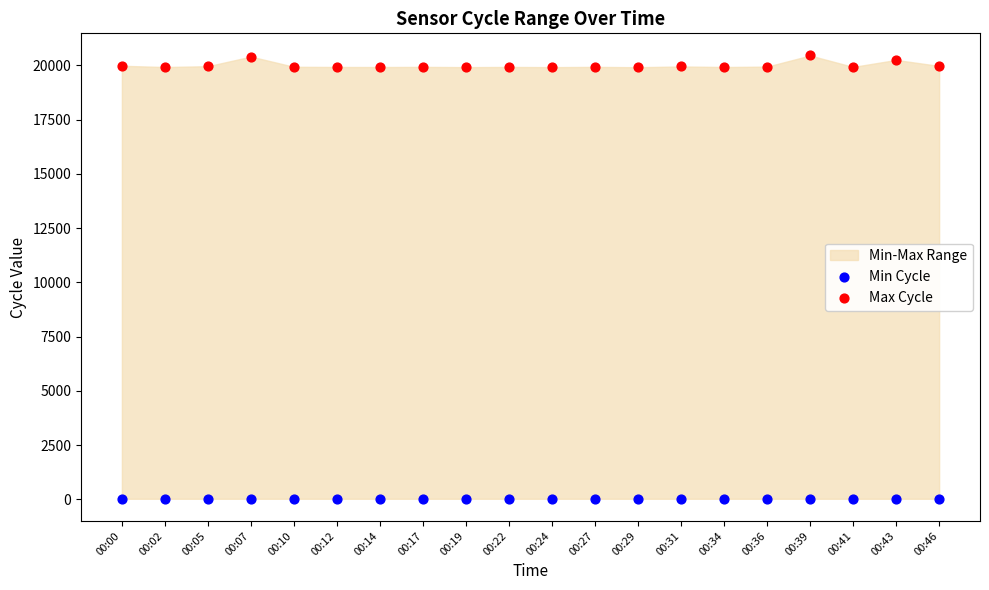

Which series reaches the minimum Y coordinate?

Min Cycle